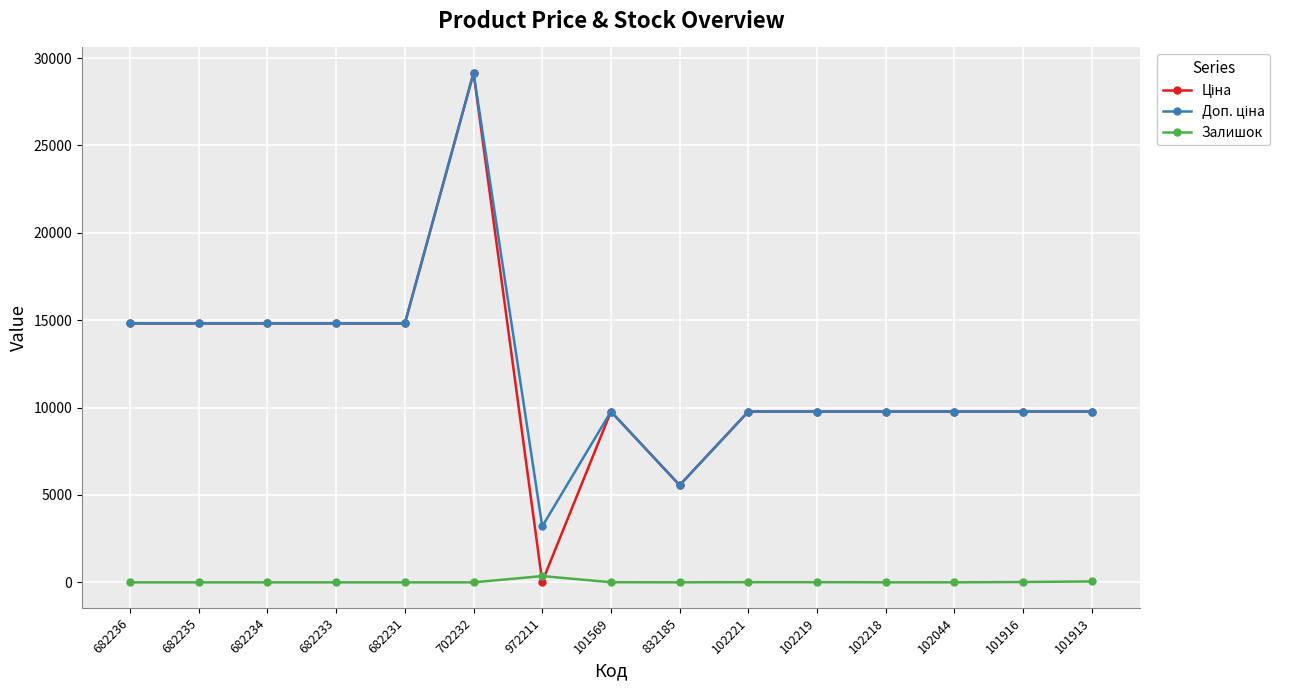

What is the maximum value shown in the chart?

29152.3